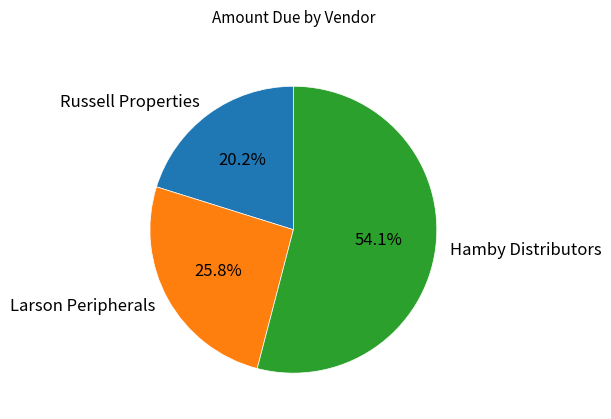

Do Larson Peripherals and Russell Properties together represent more than half of the pie?

No